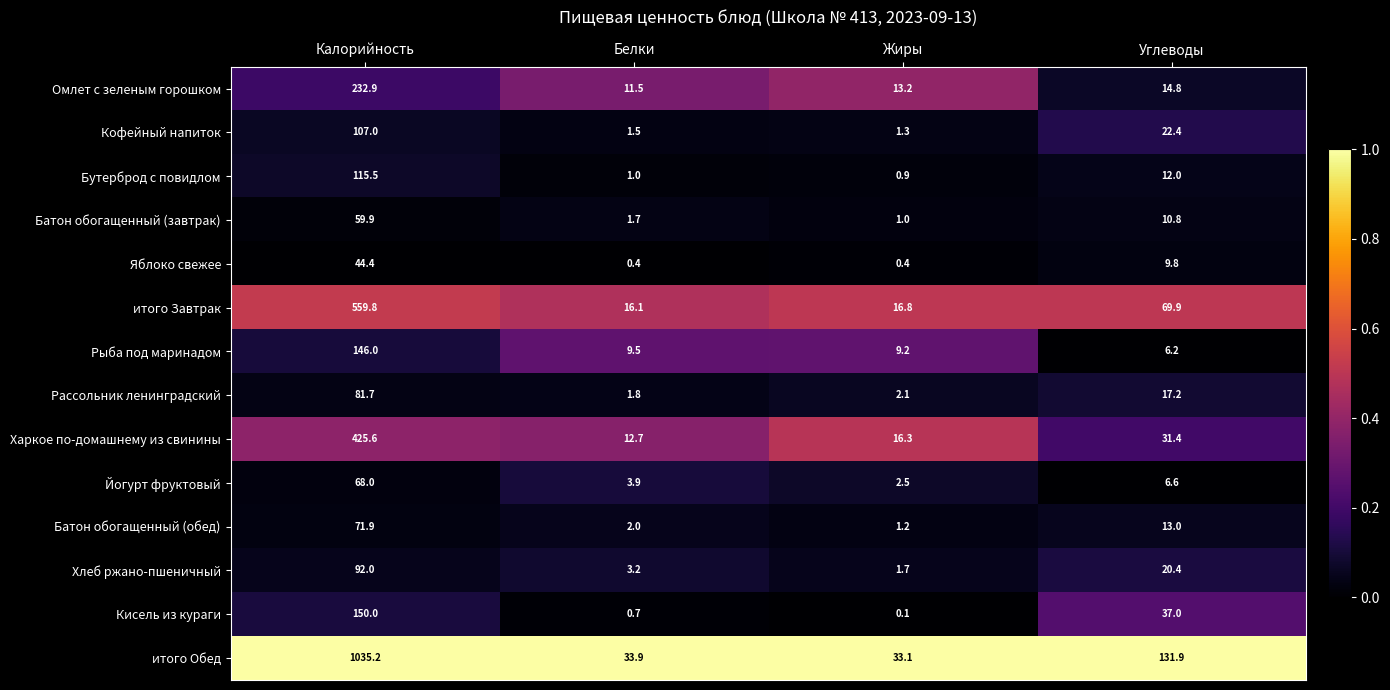

What is the difference between the Бутерброд с повидлом values at Калорийность and Белки?

114.5